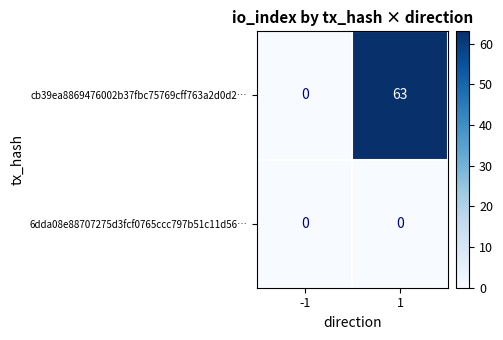

What is the difference between the maximum and minimum values in the cb39ea8869476002b37fbc75769cff763a2d0d2… series?

63